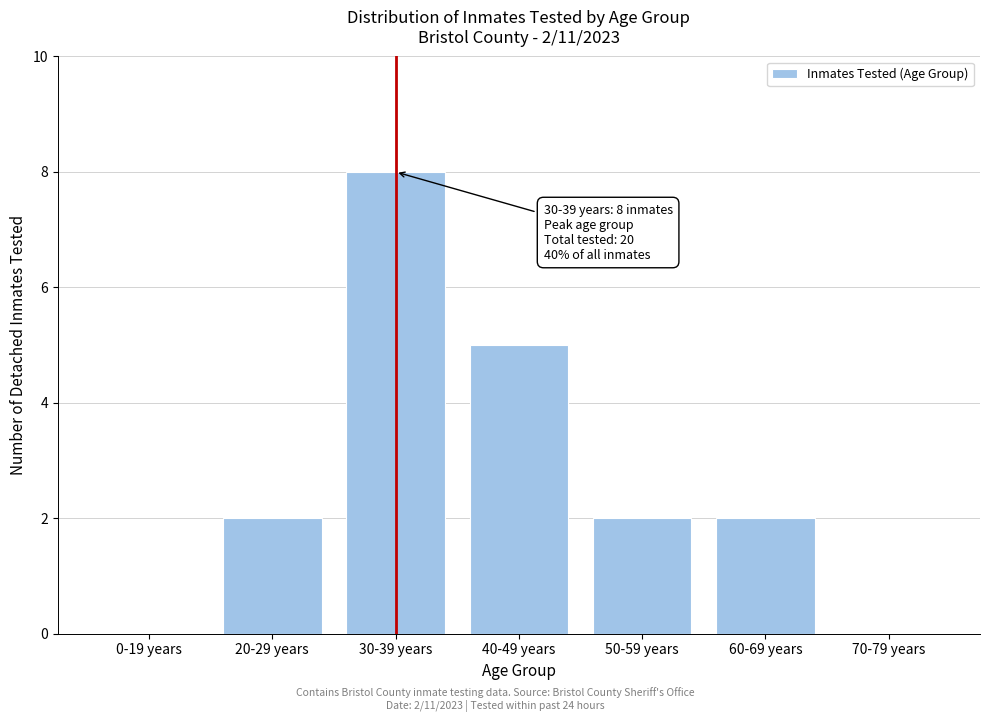

Reading left to right, list all the values displayed in this chart.

0-19 years=0	20-29 years=2	30-39 years=8	40-49 years=5	50-59 years=2	60-69 years=2	70-79 years=0